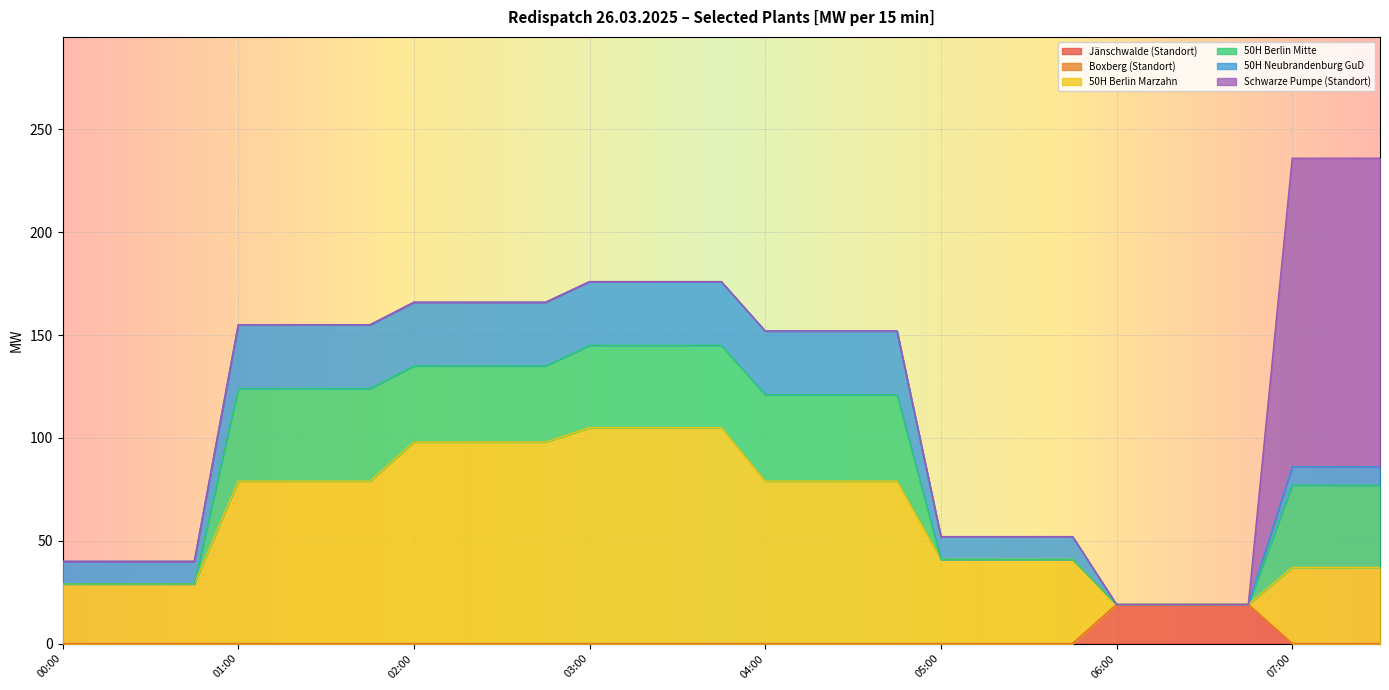

Which series has the largest total across all categories?

50H Berlin Marzahn